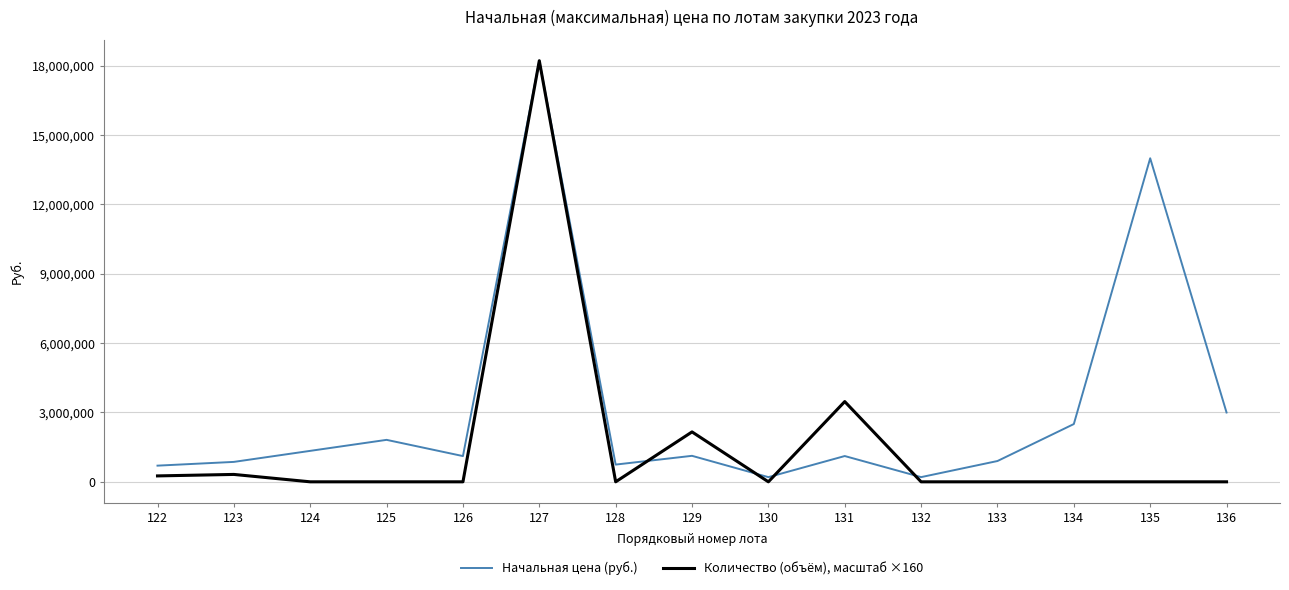

What is the difference between the highest and lowest values at 136?

2999840.0